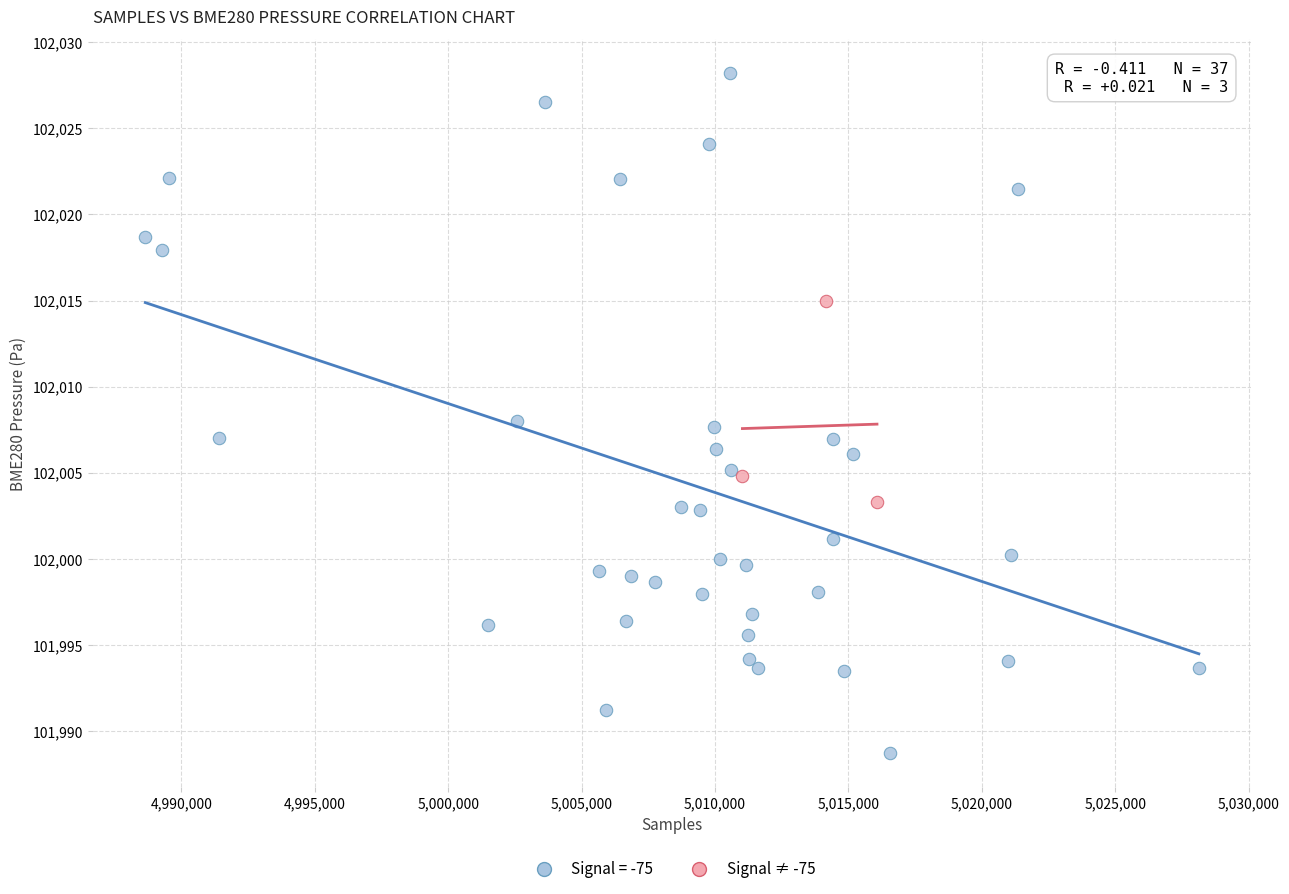

Which series contains the lowest Y value?

Signal = -75